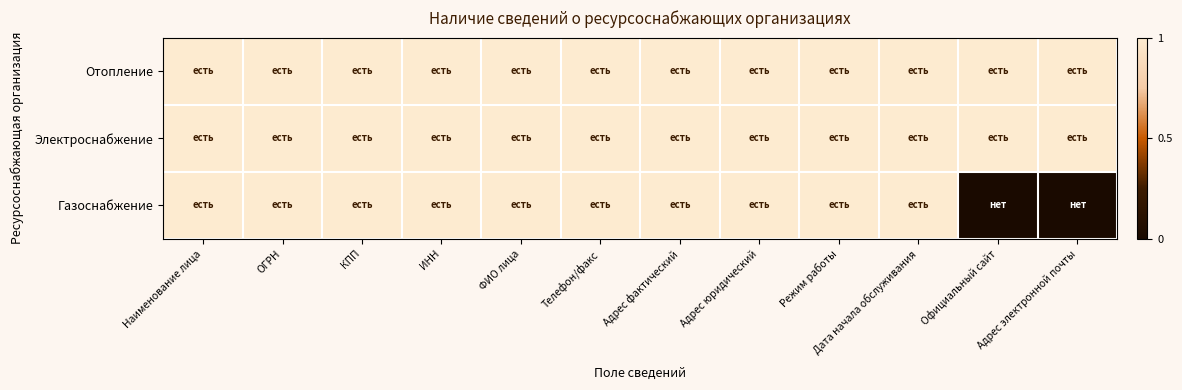

Rank the series at Наименование лица from highest to lowest value.

Отопление, Электроснабжение, Газоснабжение